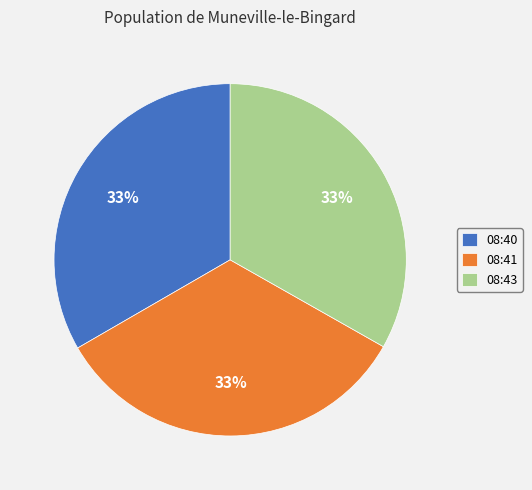

To the nearest percent, what percentage of the pie is 08:41?

33%